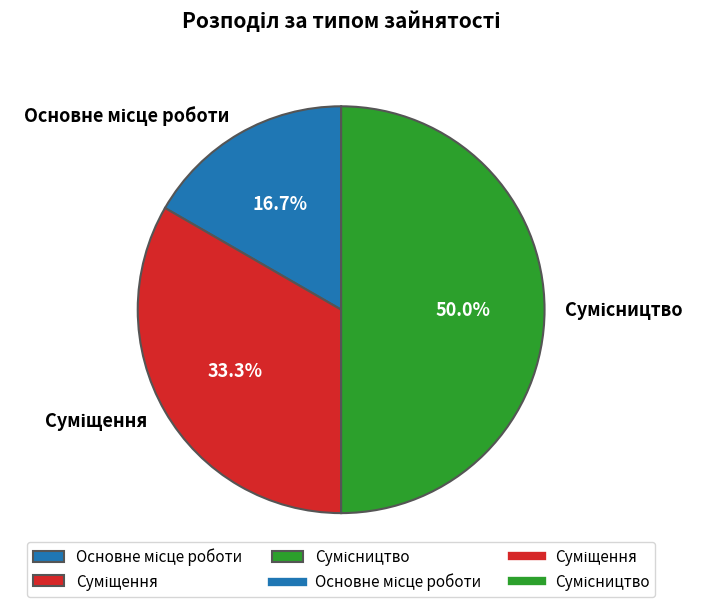

Count the number of slices in the pie.

3